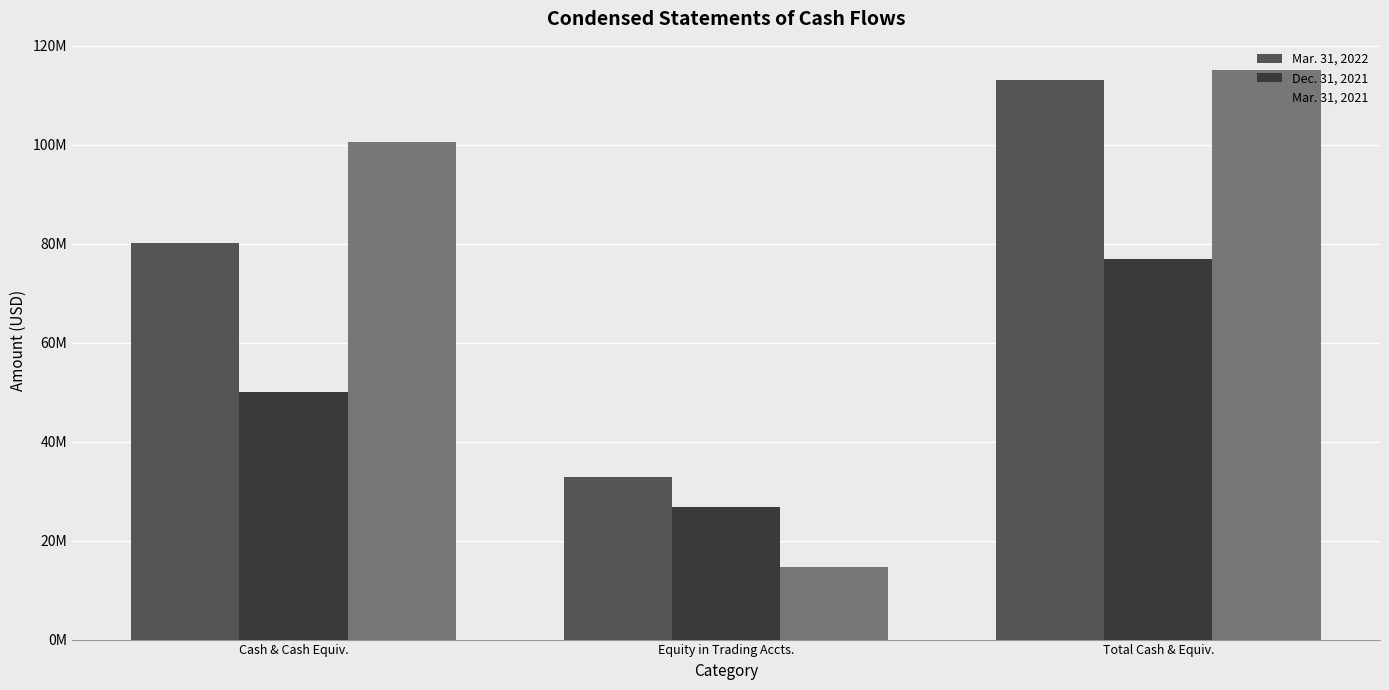

At which label is Dec. 31, 2021 closest to 51781918?

Cash & Cash Equiv.